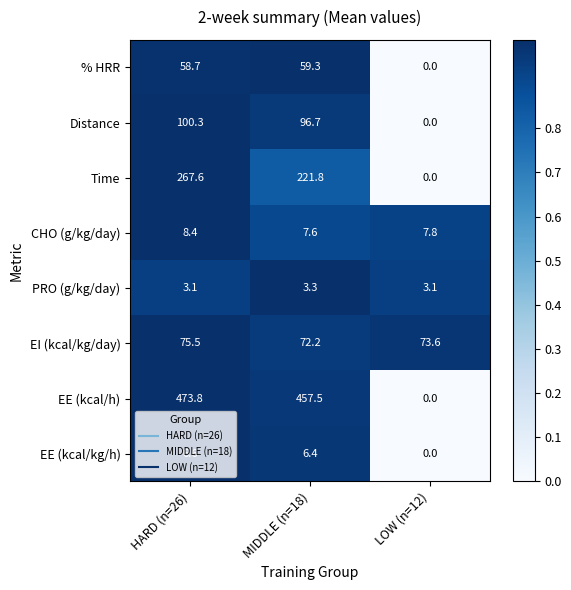

List the series in order of their peak value, highest first.

EE (kcal/h), Time, Distance, EI (kcal/kg/day), % HRR, CHO (g/kg/day), EE (kcal/kg/h), PRO (g/kg/day)